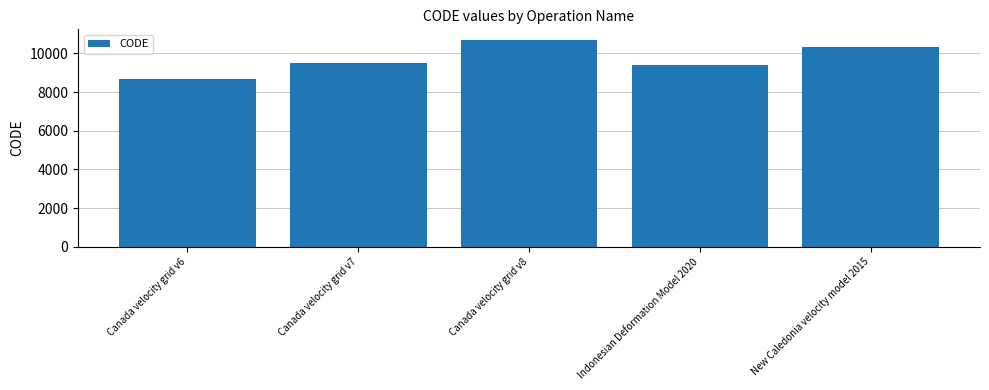

Reading left to right, what are all the values shown in this chart?

8676	9483	10707	9375	10323